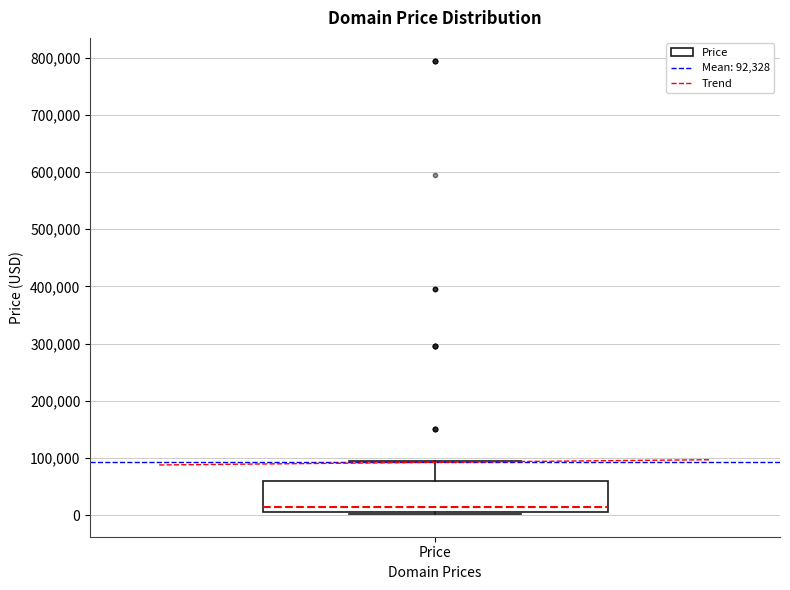

Where is the upper edge of the box for Price on the y-axis? The values are not printed on the chart, so give them approximately, as read against the axis.

60000